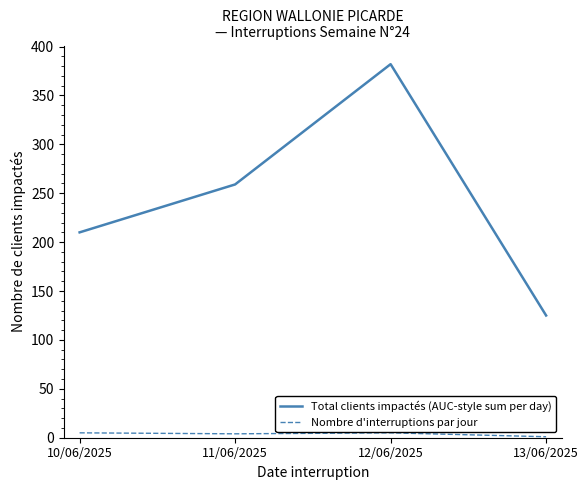

How many values in the Total clients impactés (AUC-style sum per day) series are below 259?

2